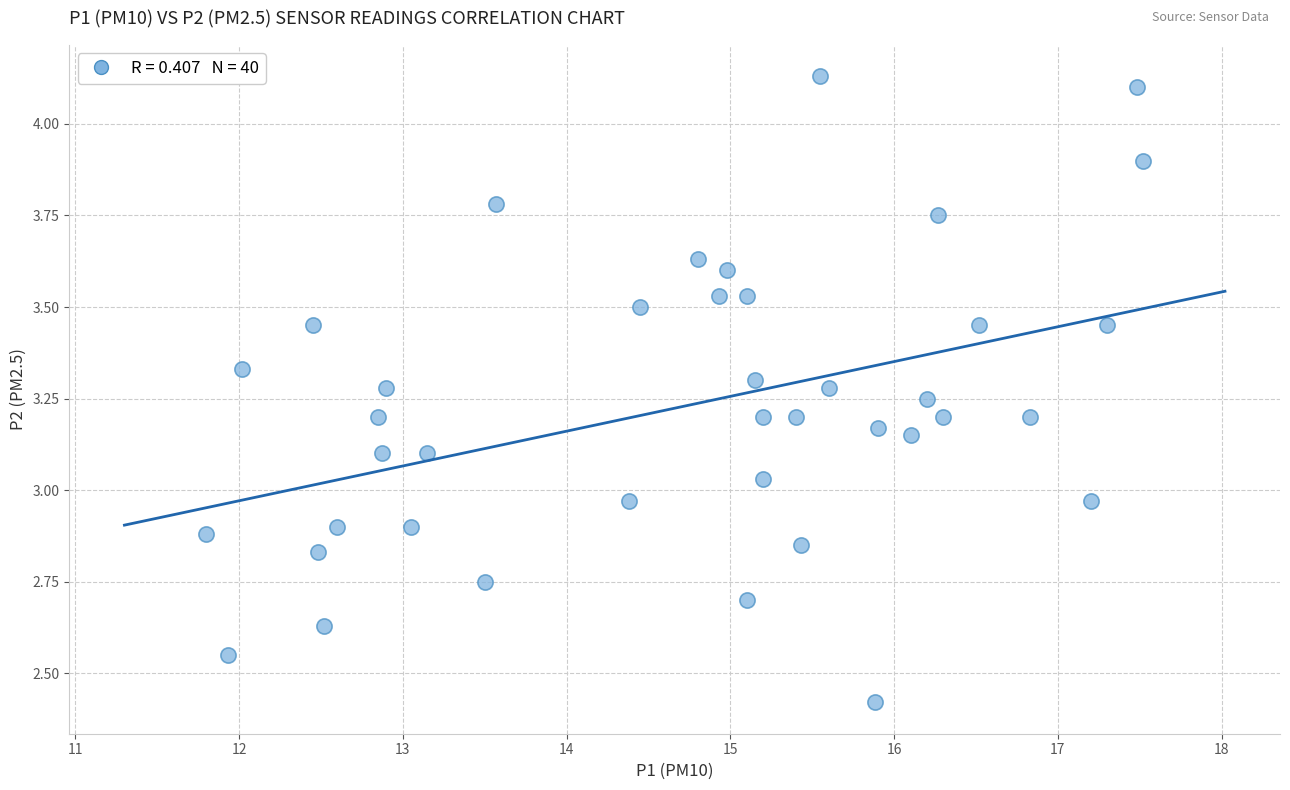

What is the range of X values (max minus min)?

5.7